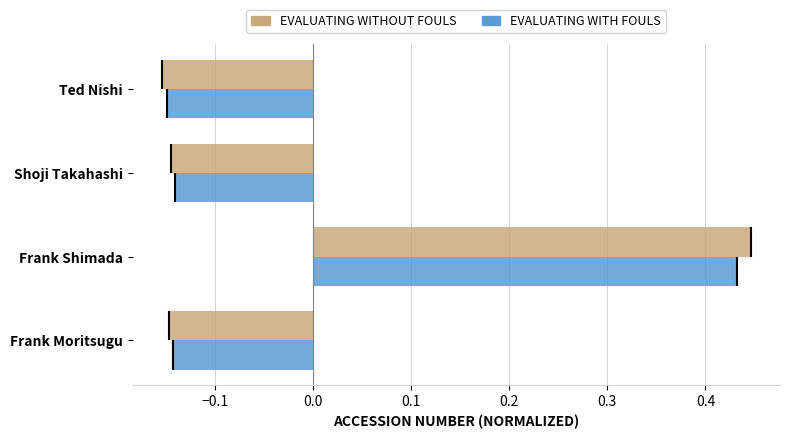

True or false: EVALUATING WITHOUT FOULS has a value of 0.3 at Frank Shimada.

False